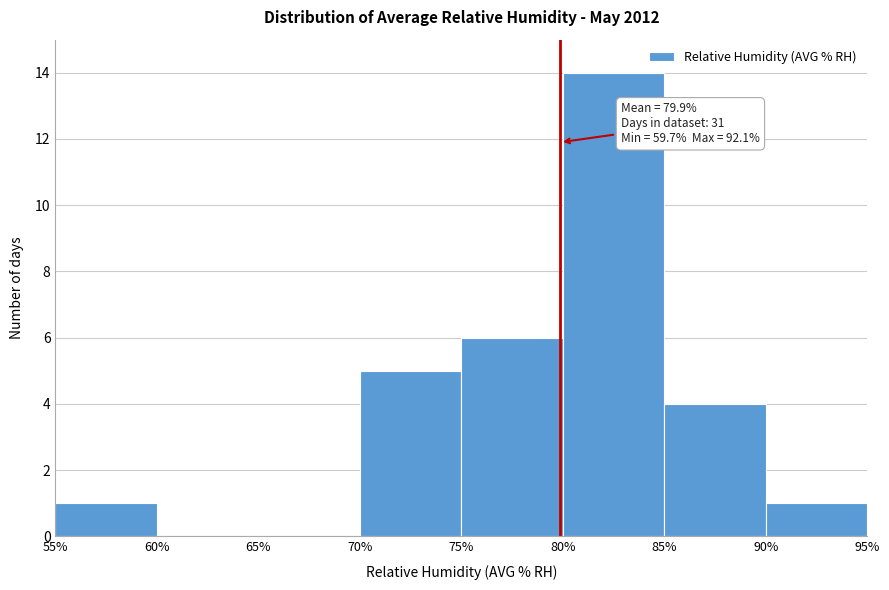

Over which range of the x-axis is the bar tallest?

80% to 85%